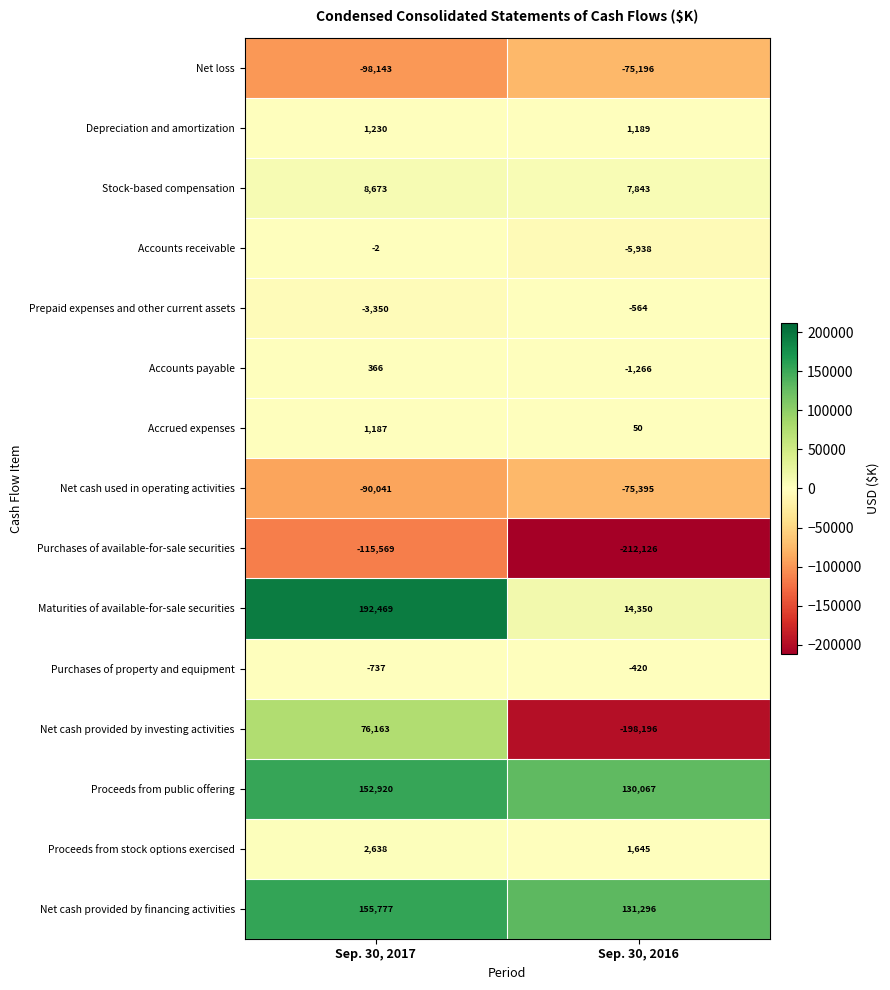

What is the difference between the maximum and minimum values in the Accounts receivable series?

5936